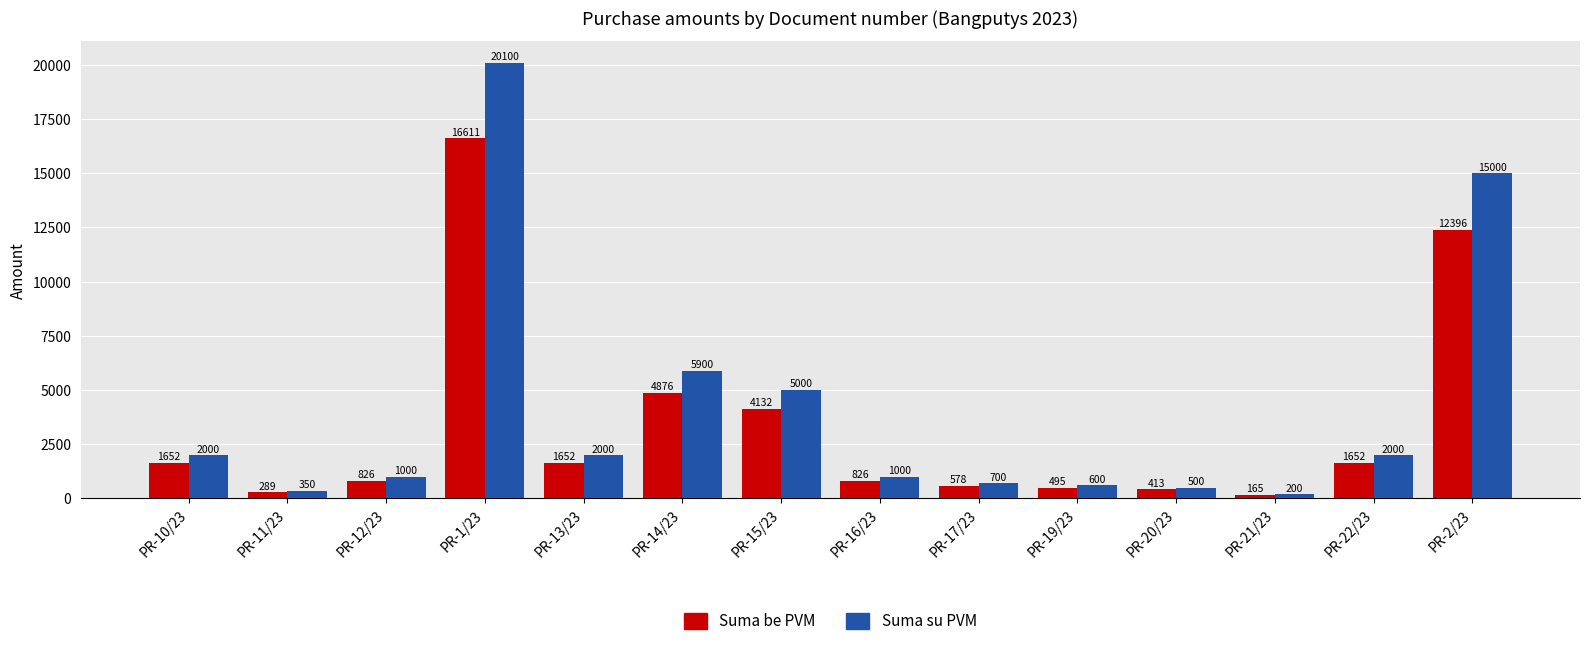

Between PR-10/23 and PR-15/23, which series saw the biggest shift?

Suma su PVM